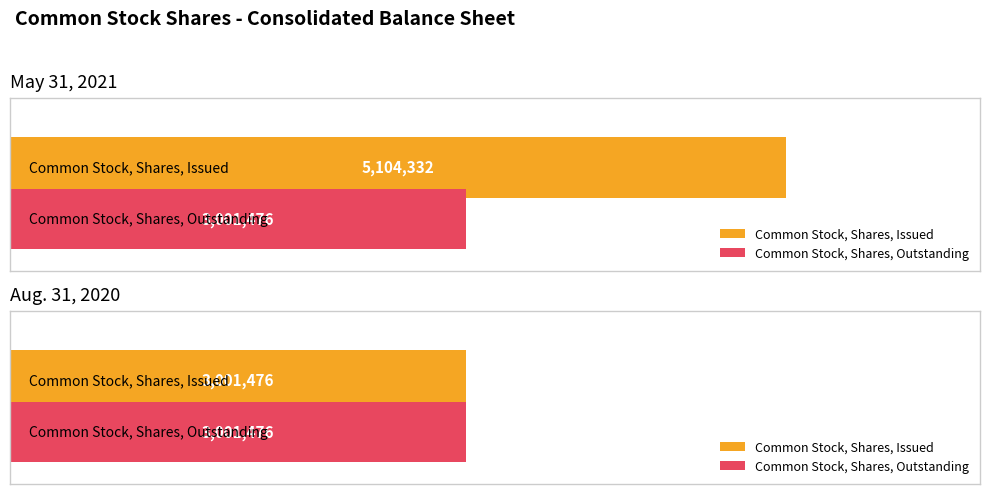

Rank the categories by Aug. 31, 2020 value from highest to lowest.

Common Stock, Shares, Issued, Common Stock, Shares, Outstanding